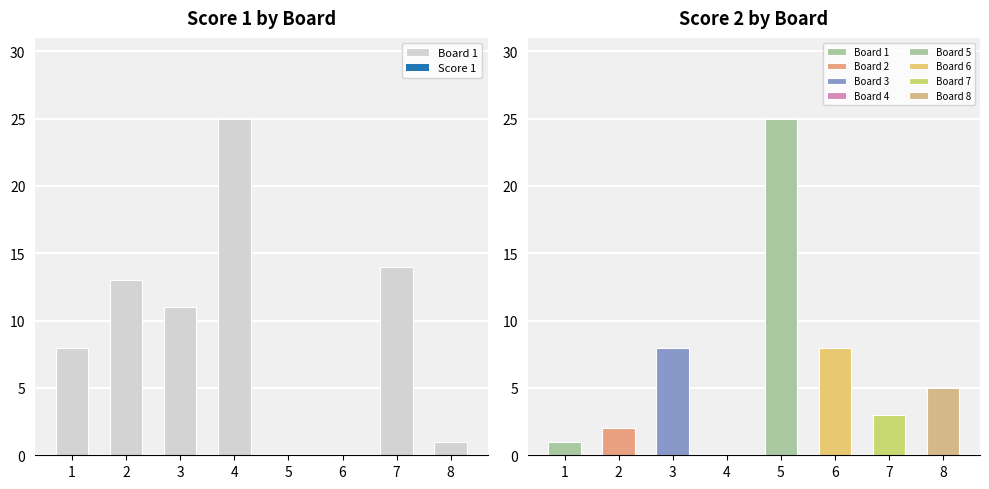

What is the total value across all series at 7?

17